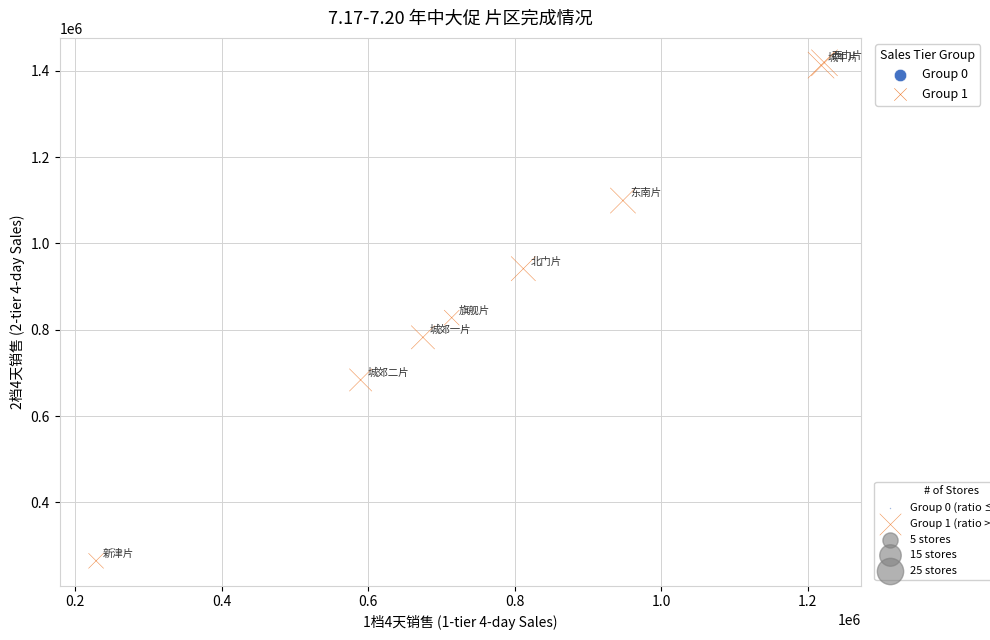

What Y value in the scatter plot is closest to 841580?

828031.2